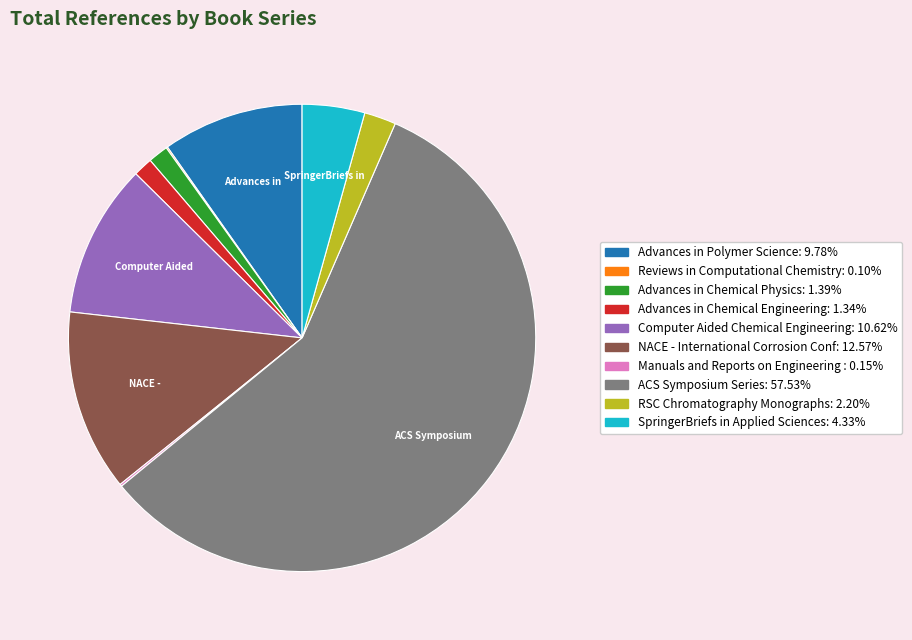

Does any single category account for the majority?

Yes